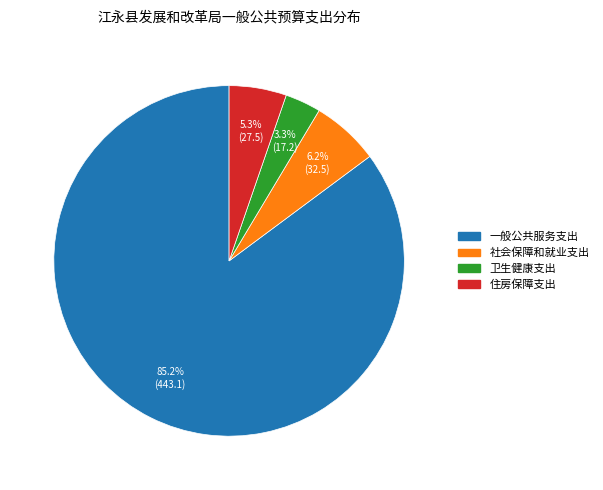

Count the number of slices in the pie.

4